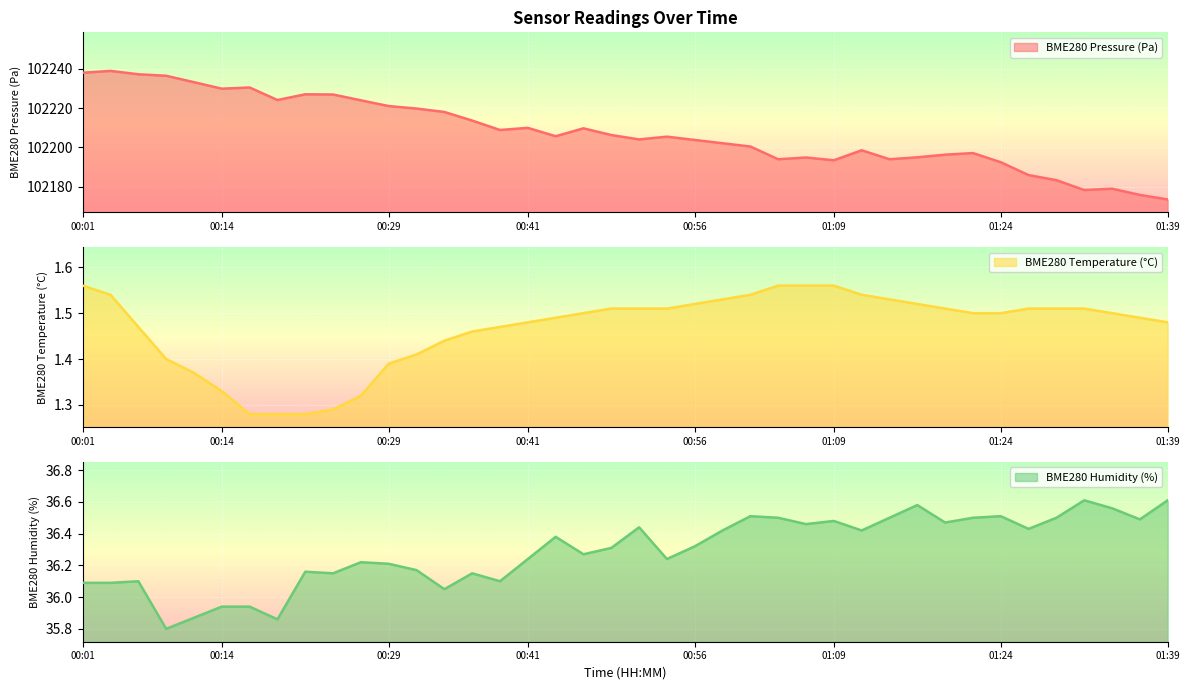

The value of BME280_humidity at 00:21 is 36.2. True or false?

True